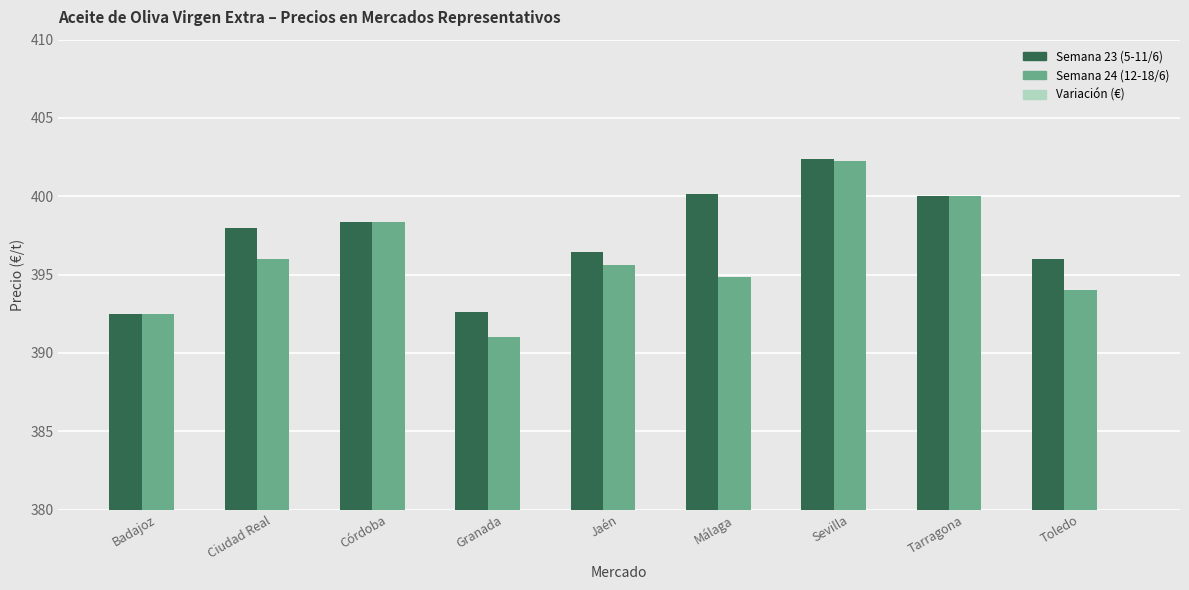

What is the value of the Variación (€) bar at the 6th from the left?

-5.3